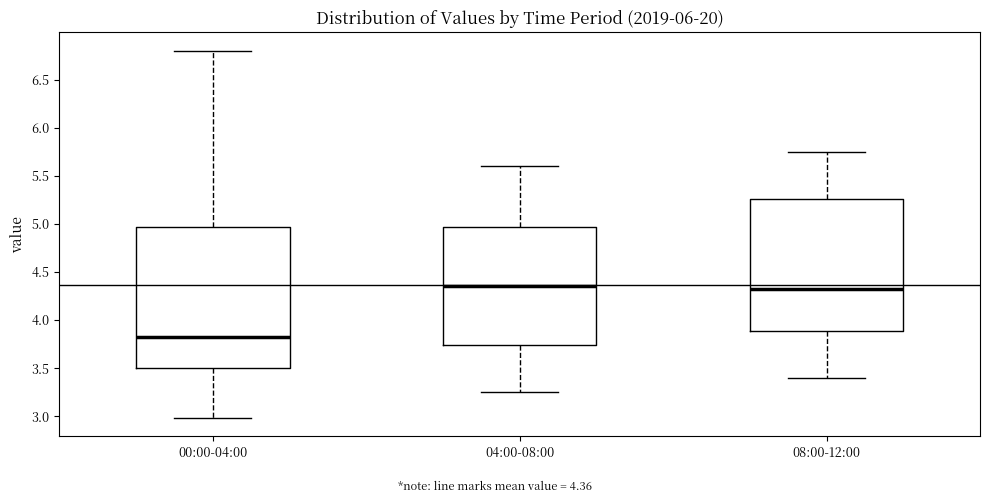

Where is the lower edge of the box for 00:00-04:00 on the y-axis? The values are not printed on the chart, so give them approximately, as read against the axis.

3.50